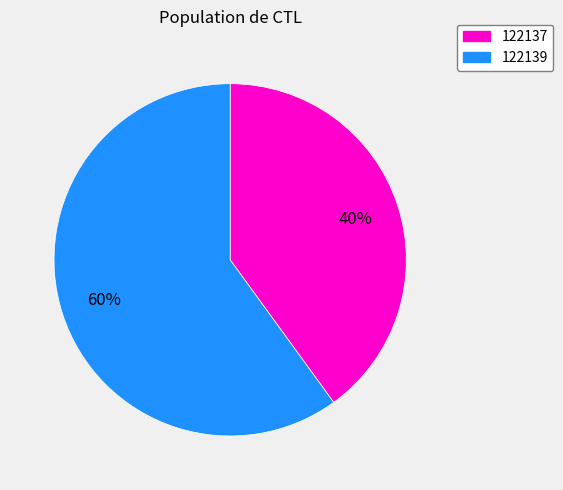

Is it true that 122137 is 40% of the pie?

True